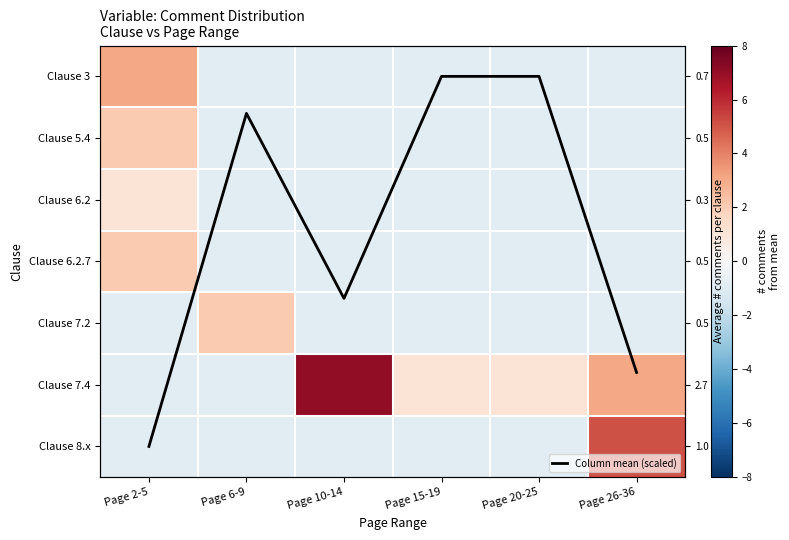

Is it true that Clause 7.2 equals -1.4 at Page 15-19?

False